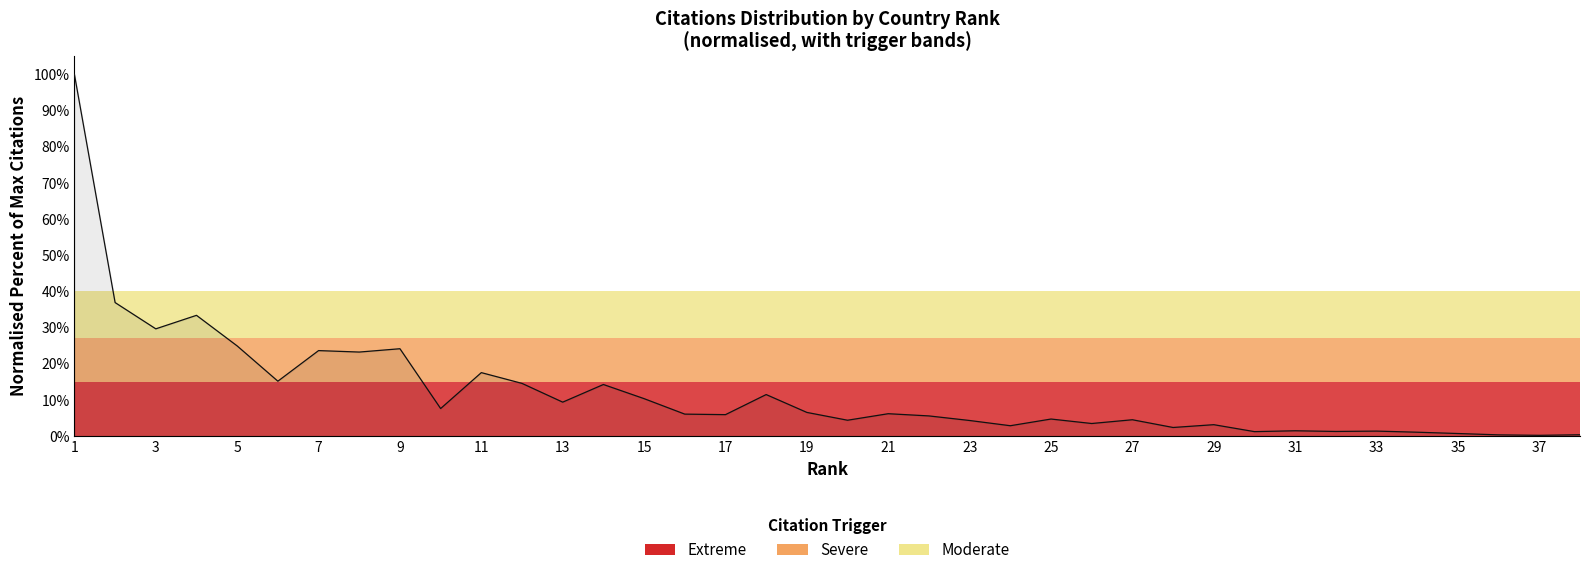

How many distinct data groups are displayed?

1